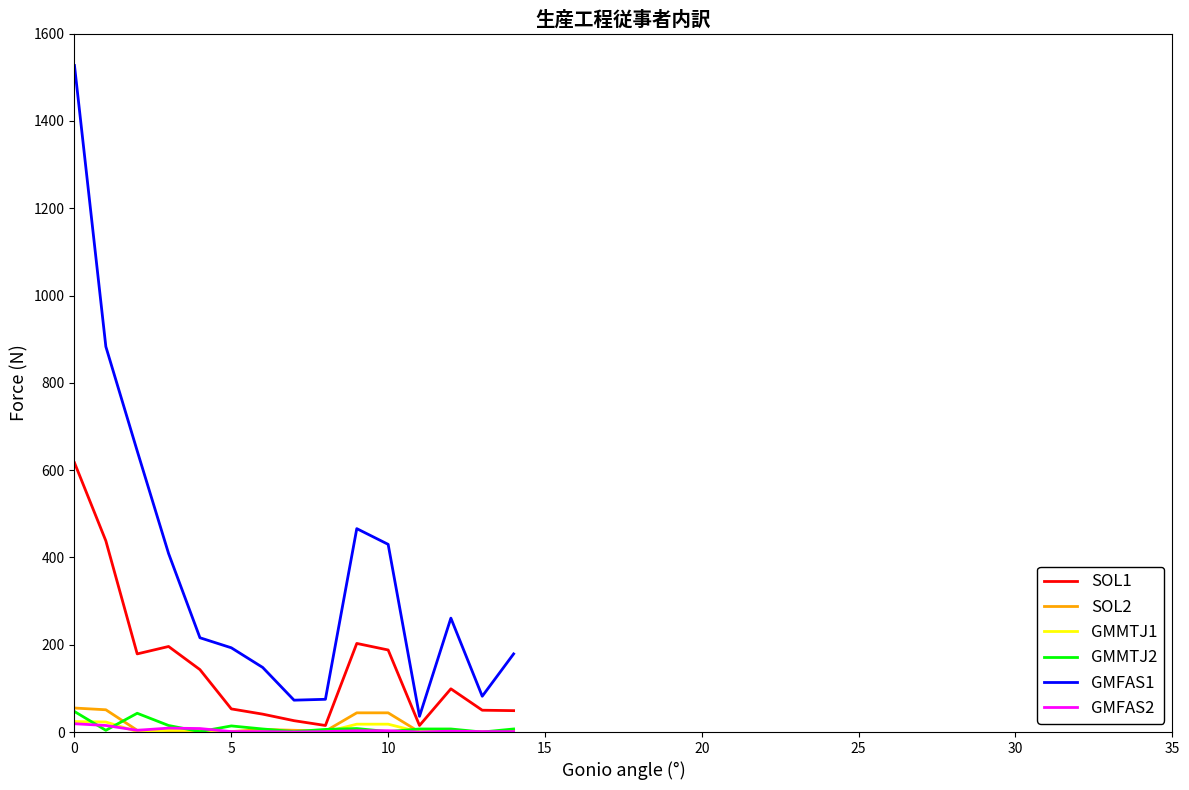

Which series has the largest total across all categories?

GMFAS1